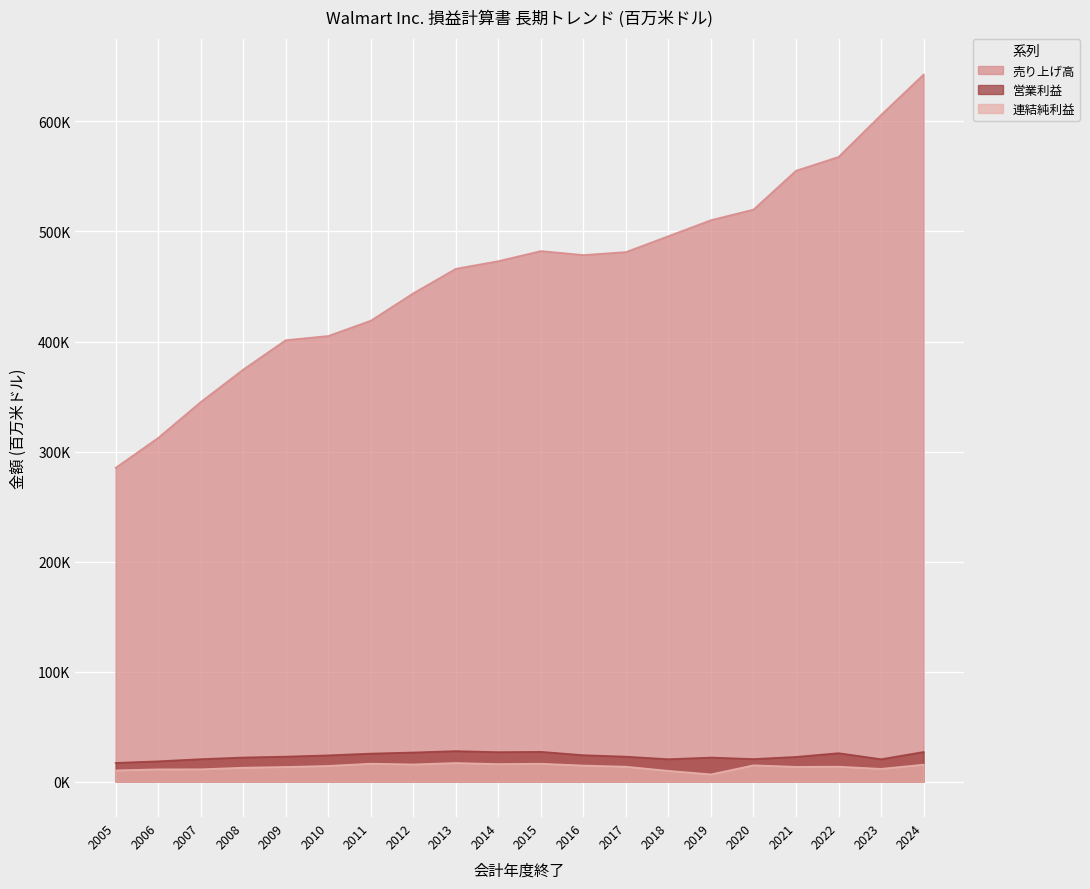

Reading right to left, what are all the values shown in this chart?

売り上げ高: 2024=642637	2023=605881	2022=567762	2021=555233	2020=519926	2019=510329	2018=495761	2017=481317	2016=478614	2015=482229	2014=473076	2013=466114	2012=443854	2011=418952	2010=405046	2009=401244	2008=374526	2007=344992	2006=312427	2005=285222
営業利益: 2024=27012	2023=20428	2022=25942	2021=22548	2020=20568	2019=21957	2018=20437	2017=22764	2016=24105	2015=27147	2014=26872	2013=27801	2012=26558	2011=25542	2010=23950	2009=22798	2008=21996	2007=20497	2006=18530	2005=17091
連結純利益: 2024=15511	2023=11680	2022=13673	2021=13510	2020=14881	2019=6670	2018=9862	2017=13643	2016=14694	2015=16363	2014=16022	2013=16999	2012=15699	2011=16389	2010=14335	2009=13400	2008=12731	2007=11284	2006=11231	2005=10267